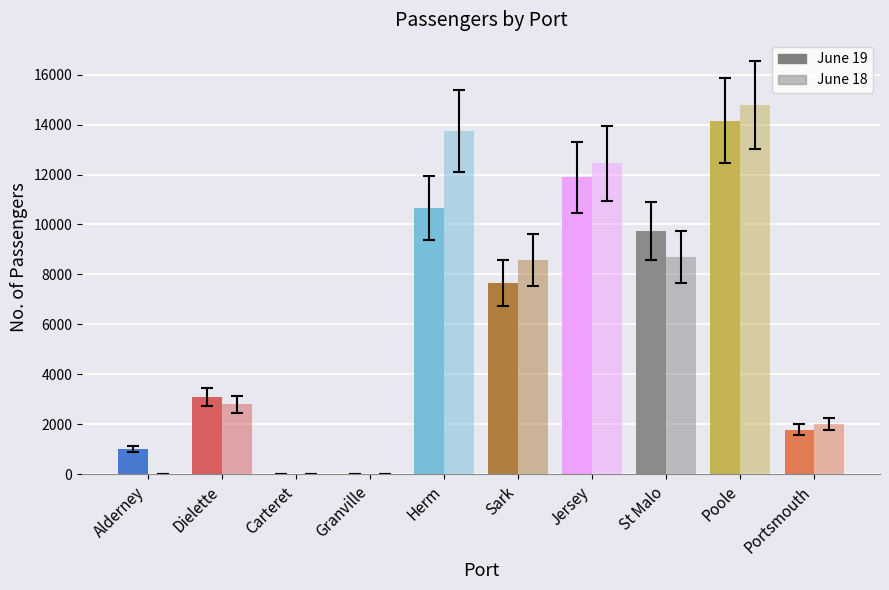

Is the value of June 19 at Poole greater than the value of June 18 at Sark?

Yes